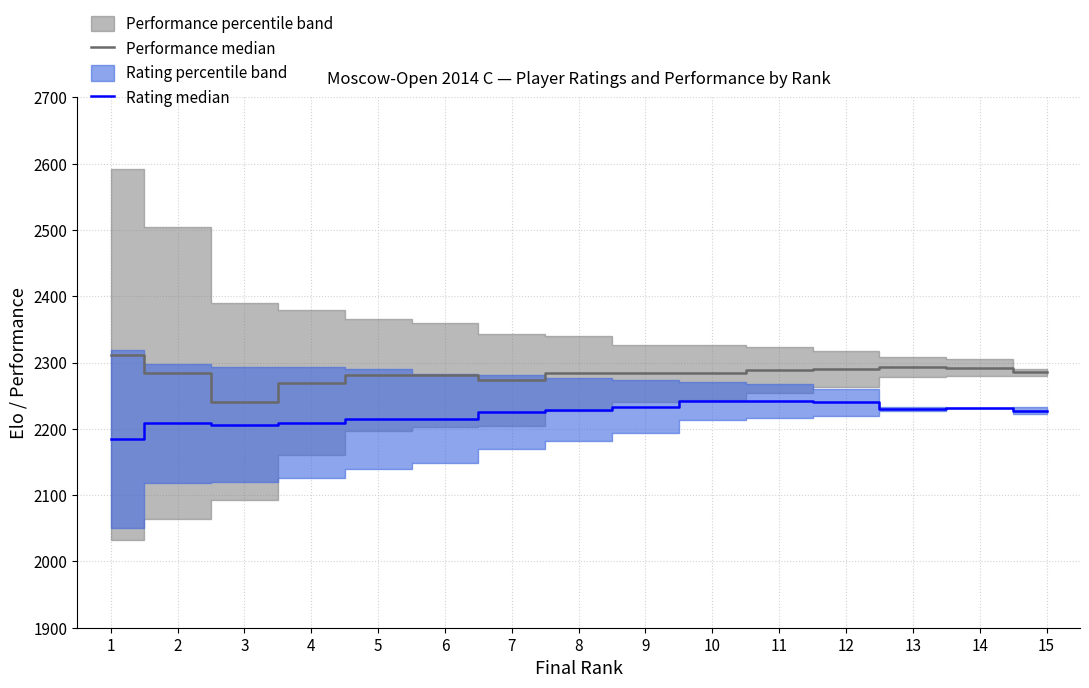

Reading left to right, list all the values displayed in this chart.

Performance median: 1=2312.0	2=2284.0	3=2241.0	4=2269.5	5=2281.0	6=2281.5	7=2273.5	8=2283.5	9=2283.5	10=2284.5	11=2289.0	12=2290.5	13=2293.0	14=2292.0	15=2285.0
Rating median: 1=2184.5	2=2208.5	3=2206.5	4=2209.5	5=2215.0	6=2215.5	7=2225.5	8=2229.0	9=2233.0	10=2241.5	11=2242.0	12=2240.0	13=2230.0	14=2231.0	15=2227.5